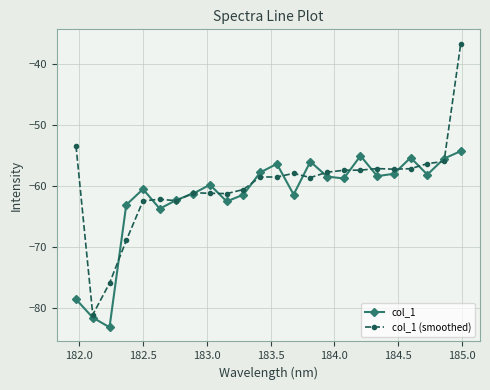

Rank the series by their maximum value, from highest to lowest.

col_1 (smoothed), col_1